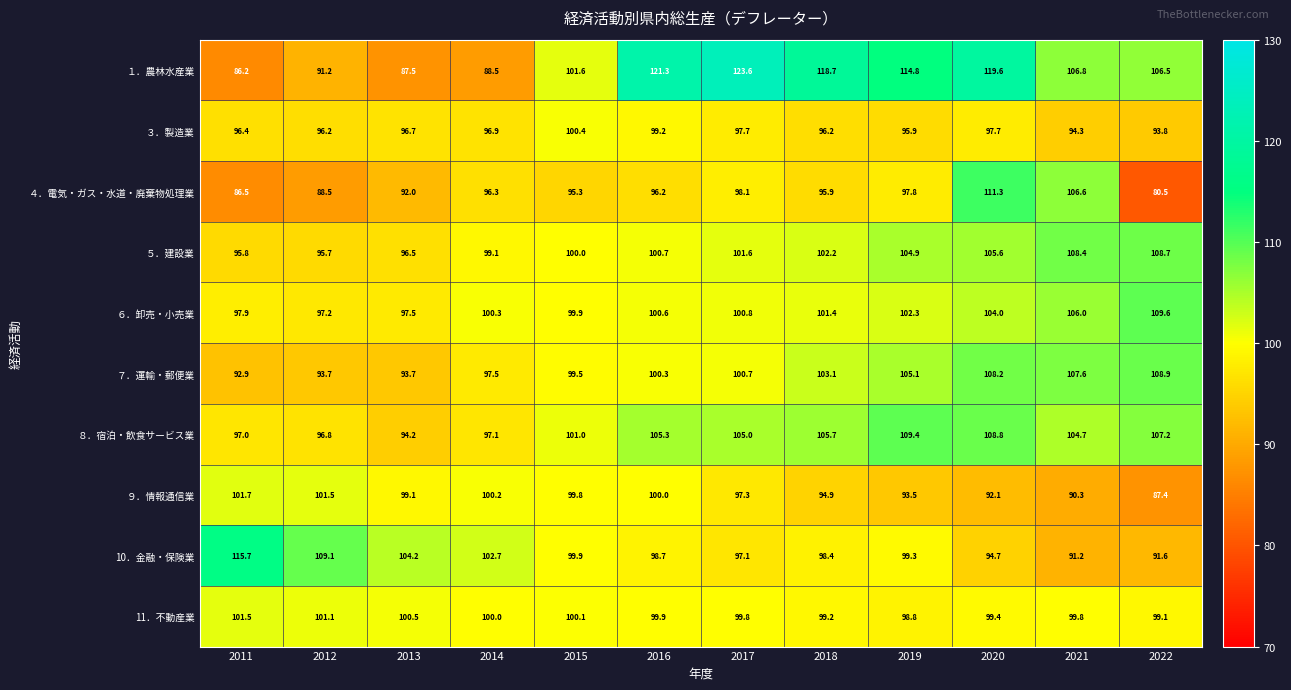

Which series changed the most between 2014 and 2015?

１．農林水産業